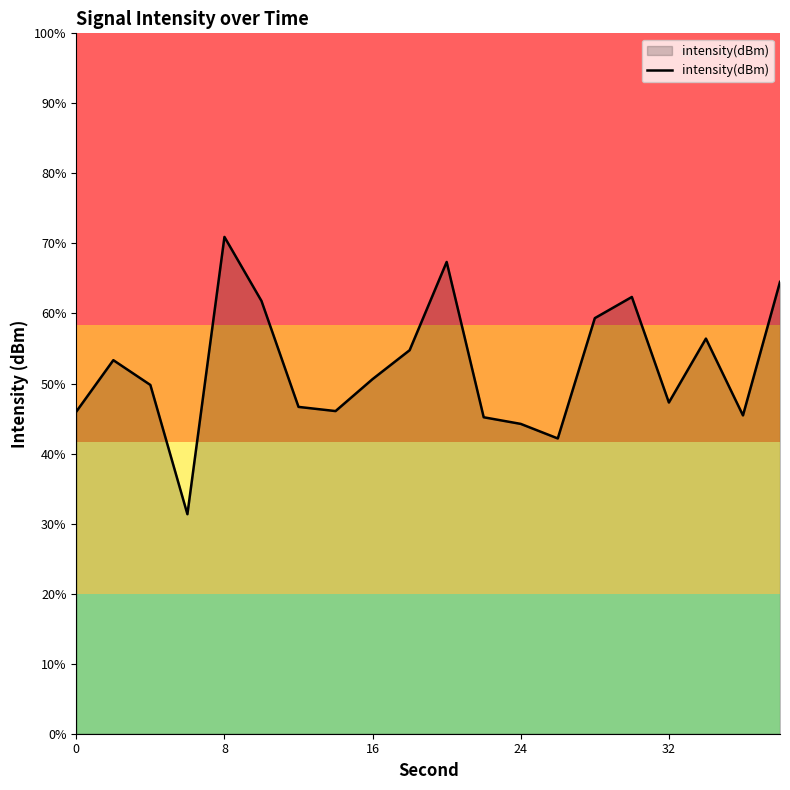

Does the chart have visible grid lines?

No